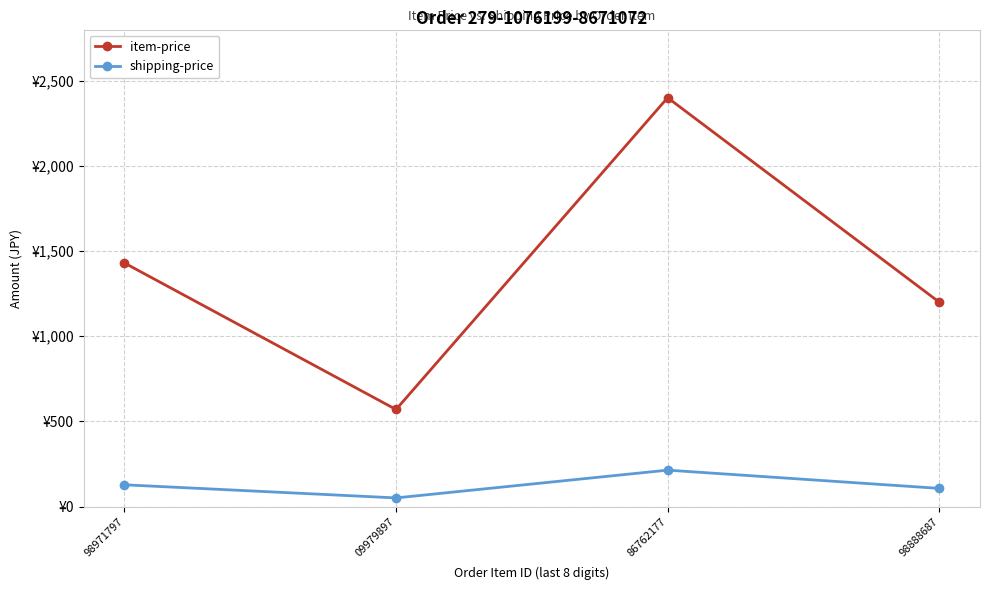

Reading right to left, transcribe all the data shown in this chart.

item-price: 98888687=1200	86762177=2400	09979897=570	98971797=1430
shipping-price: 98888687=107	86762177=214	09979897=51	98971797=128